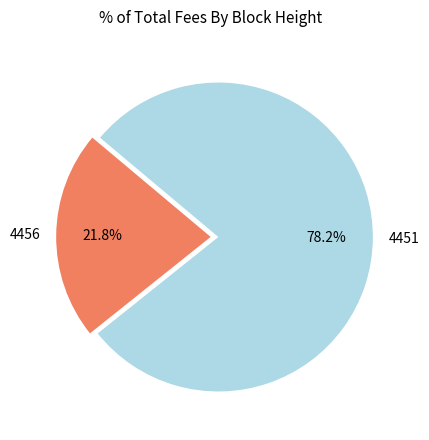

Is there any slice that represents more than half of the pie?

Yes